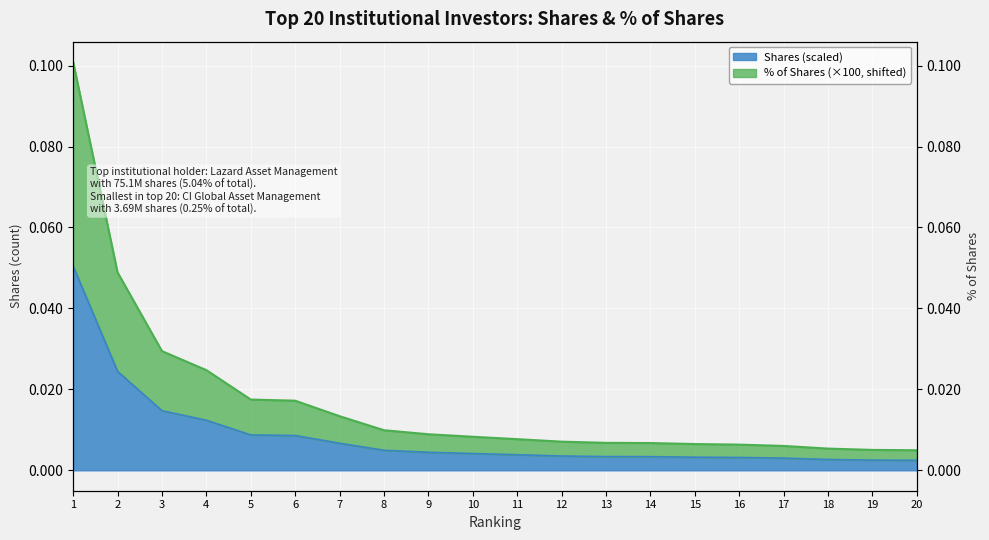

What is the sum of the % of shares values at 4 and 2?

0.1